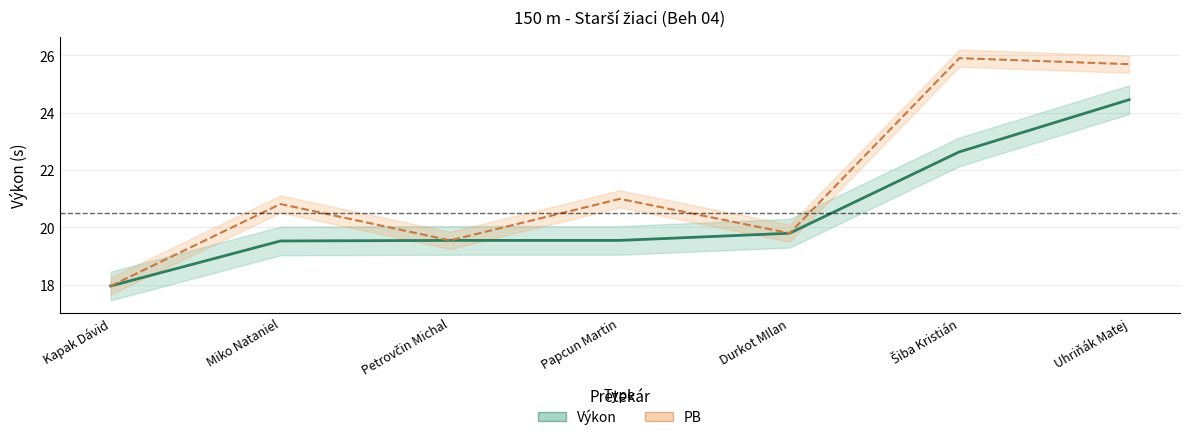

Reading left to right, transcribe all the data shown in this chart.

Výkon: Kapak Dávid=17.9	Miko Nataniel=19.5	Petrovčin Michal=19.5	Papcun Martin=19.5	Durkot MIlan=19.8	Šiba Kristián=22.6	Uhriňák Matej=24.4
PB: Kapak Dávid=17.9	Miko Nataniel=20.8	Petrovčin Michal=19.5	Papcun Martin=21.0	Durkot MIlan=19.8	Šiba Kristián=25.9	Uhriňák Matej=25.7